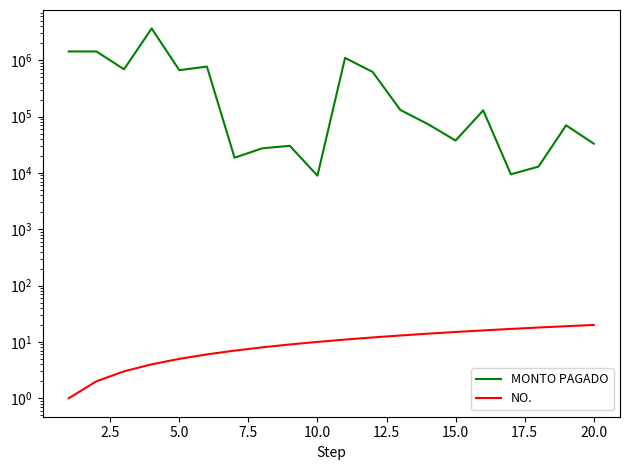

Count the number of categories in the chart.

20